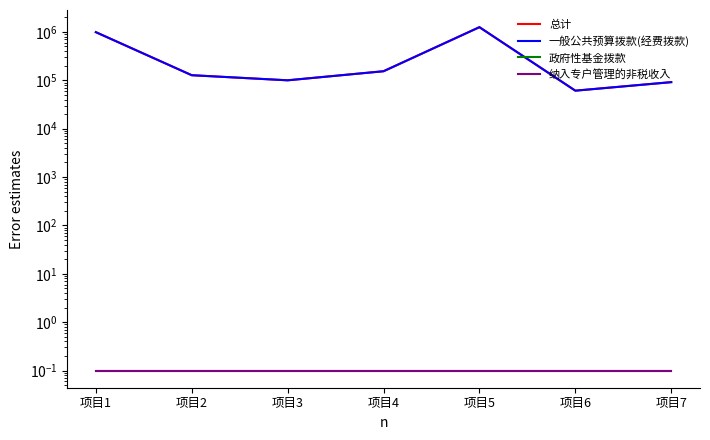

What are all the series names shown in the legend?

总计, 一般公共预算拨款(经费拨款), 政府性基金拨款, 纳入专户管理的非税收入